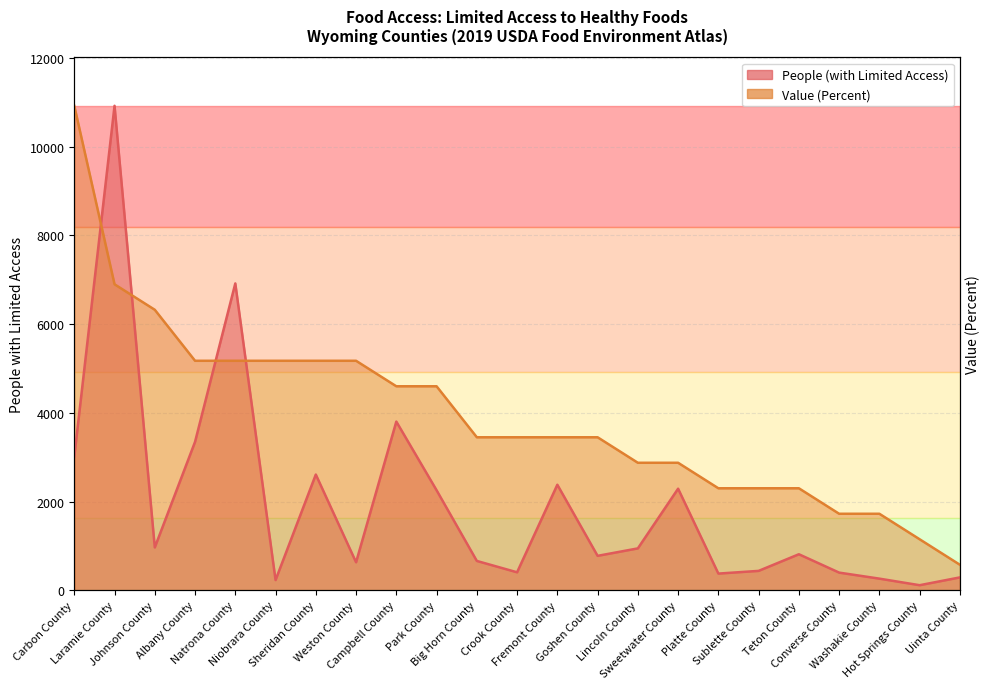

True or false: Value (Percent) has more than 1 interior local peaks.

False